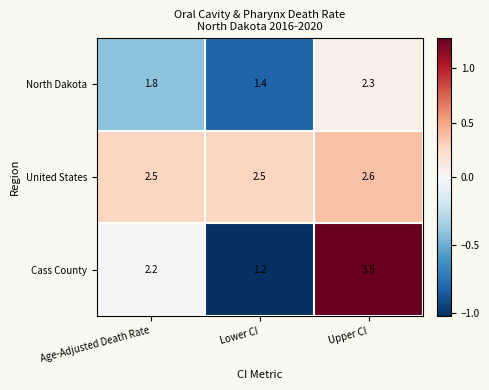

Which series has the largest total across all categories?

United States